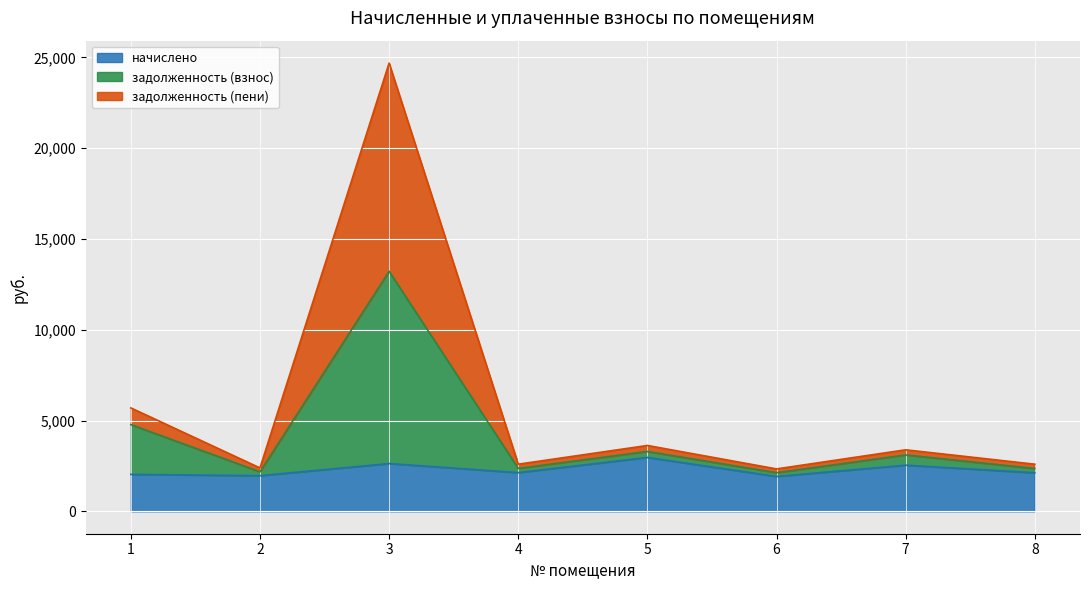

What is the minimum value for начислено?

1918.7